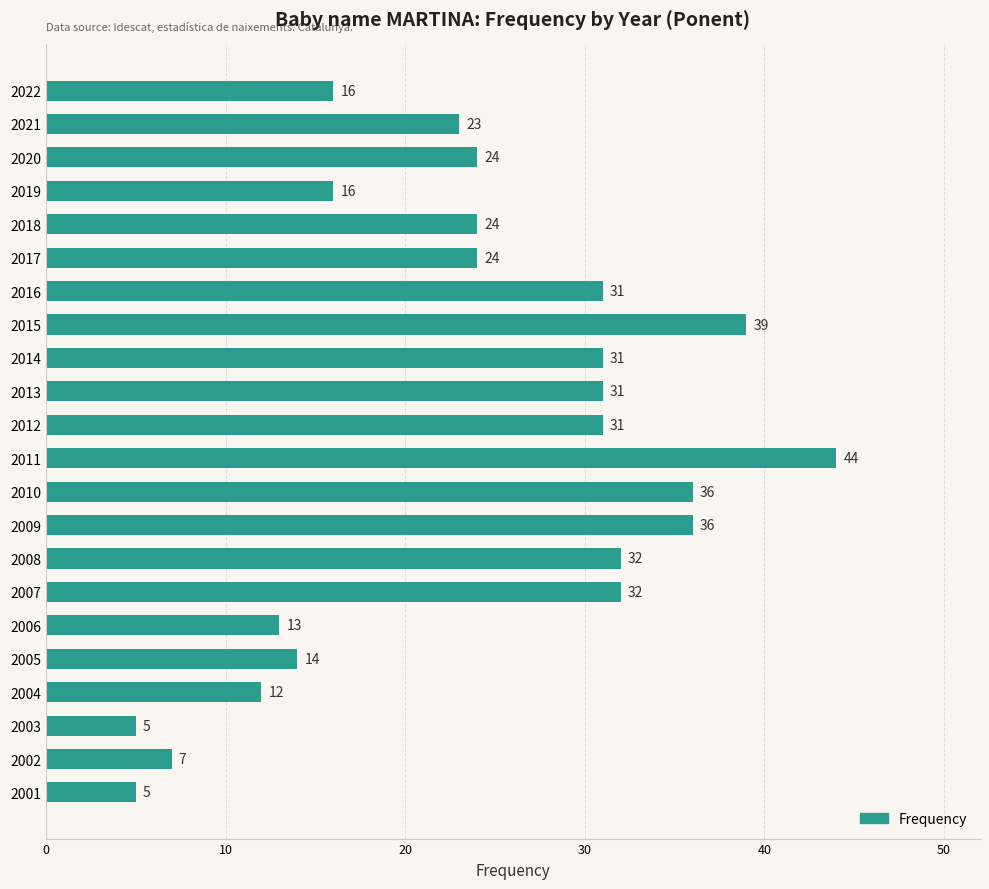

What is the value of the 5th bar from the top?

24